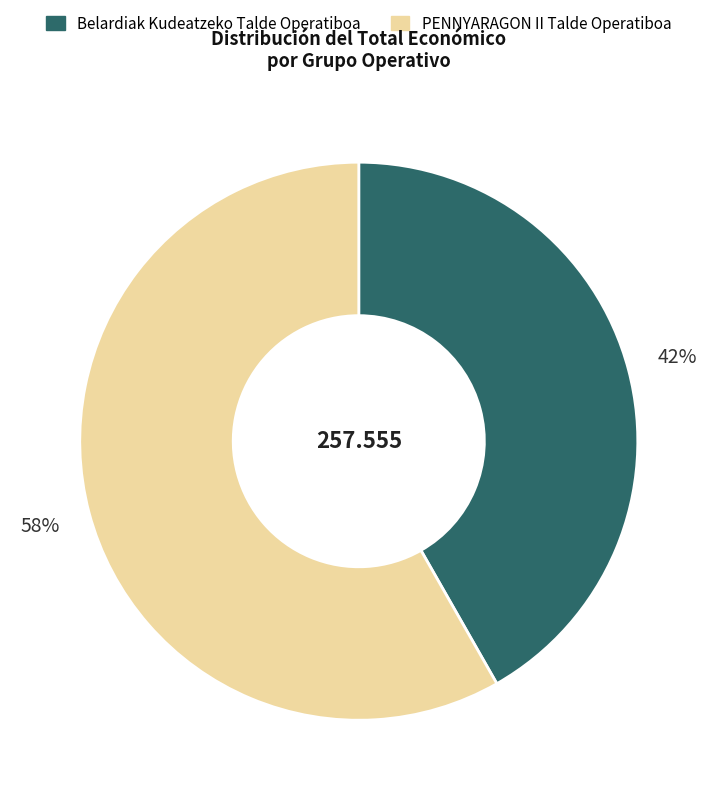

Approximately how many times larger is the value at PENNYARAGON II Talde Operatiboa compared to Belardiak Kudeatzeko Talde Operatiboa?

1.4